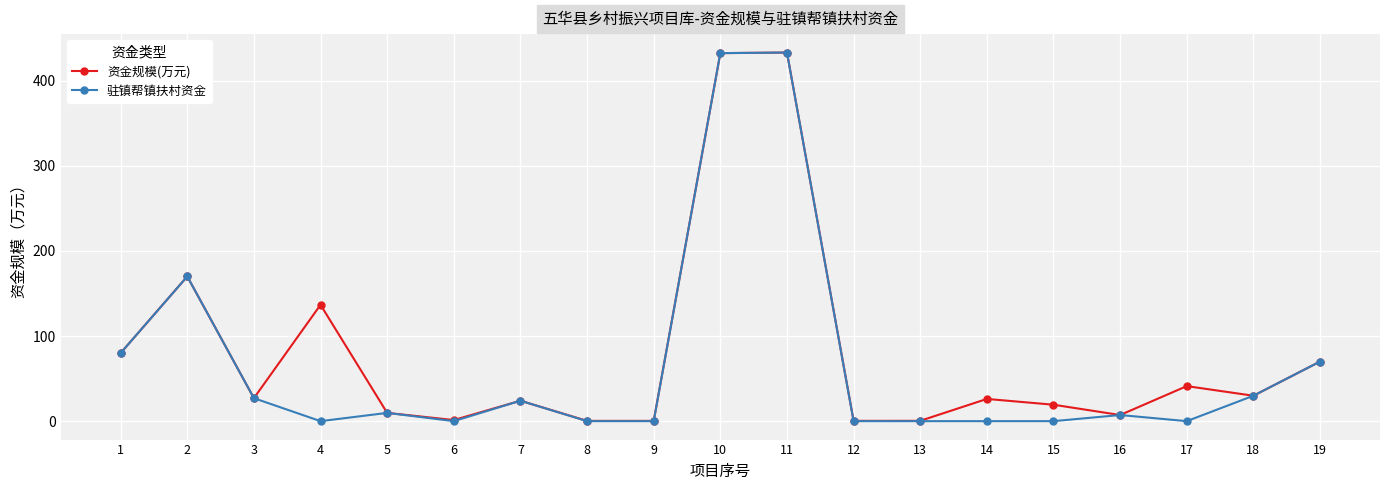

The value of 资金规模(万元) at 7 is 24.0. True or false?

True